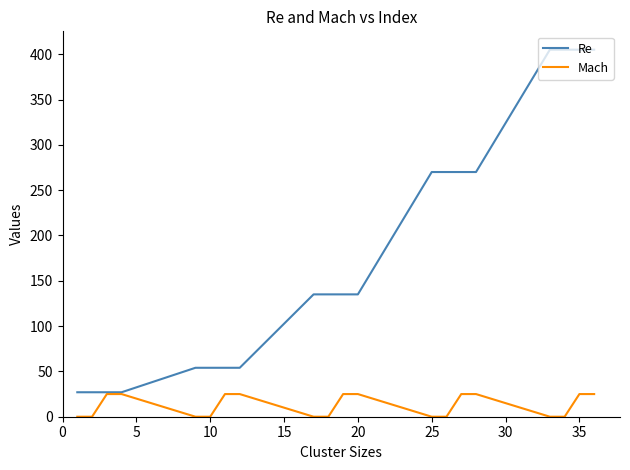

Reading left to right, what are all the values shown in this chart?

Re: 27	27	27	27	54	54	54	54	135	135	135	135	270	270	270	270	405	405	405	405
Mach: 0	0	25	25	0	0	25	25	0	0	25	25	0	0	25	25	0	0	25	25